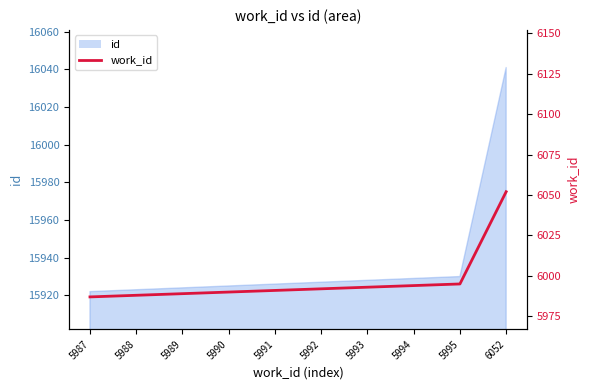

What is the value of the 1st point from the left?

5987